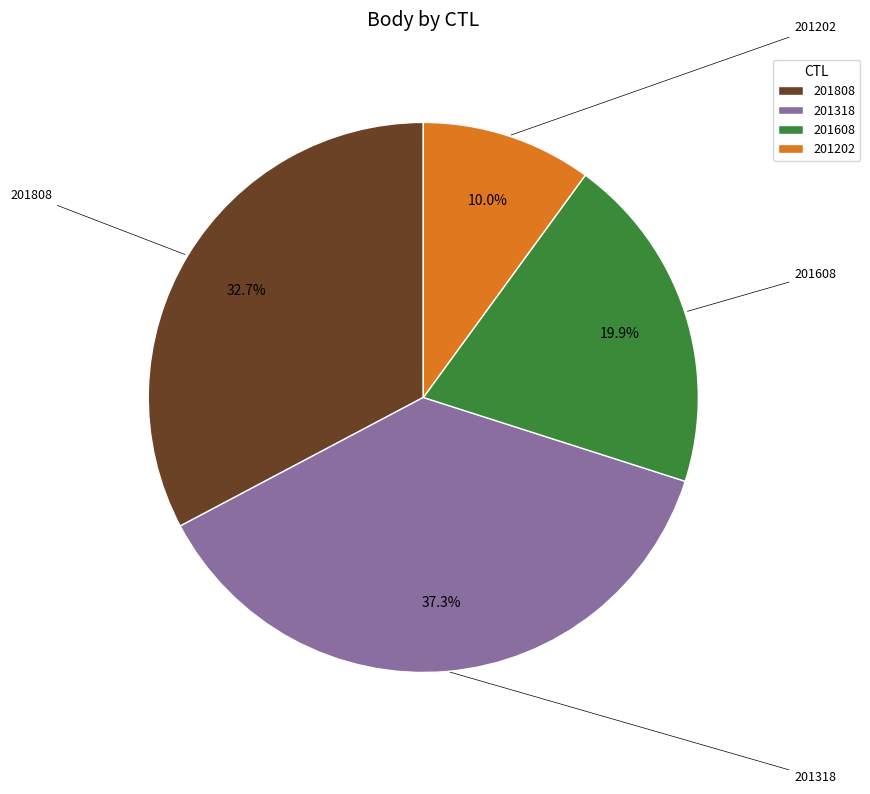

Do 201202 and 201608 together represent more than half of the pie?

No